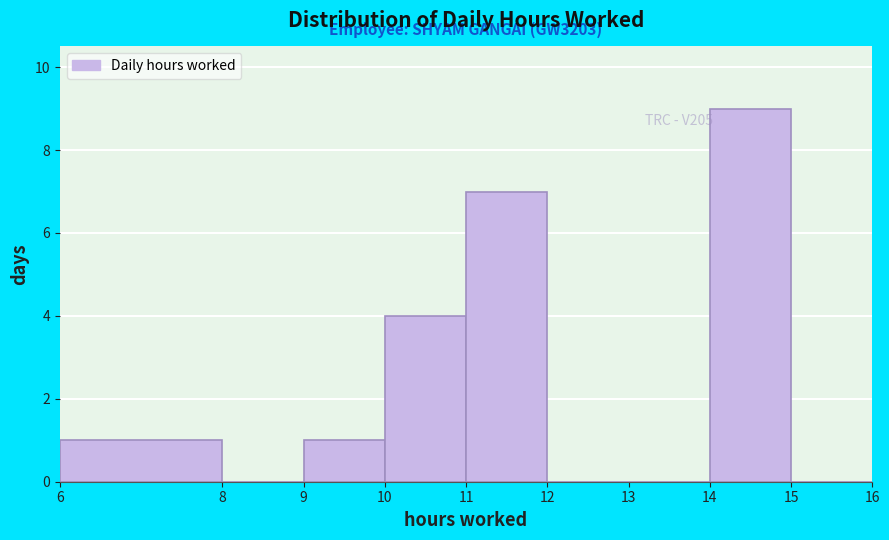

Over which range of the x-axis is the bar tallest?

14 to 15